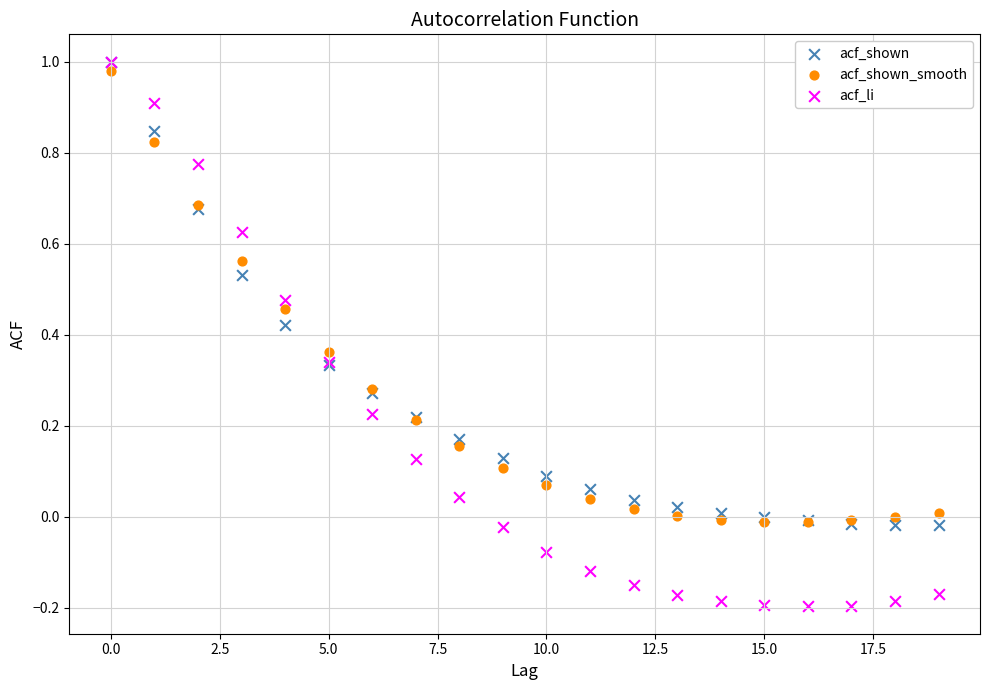

Which series reaches the minimum Y coordinate?

acf_li